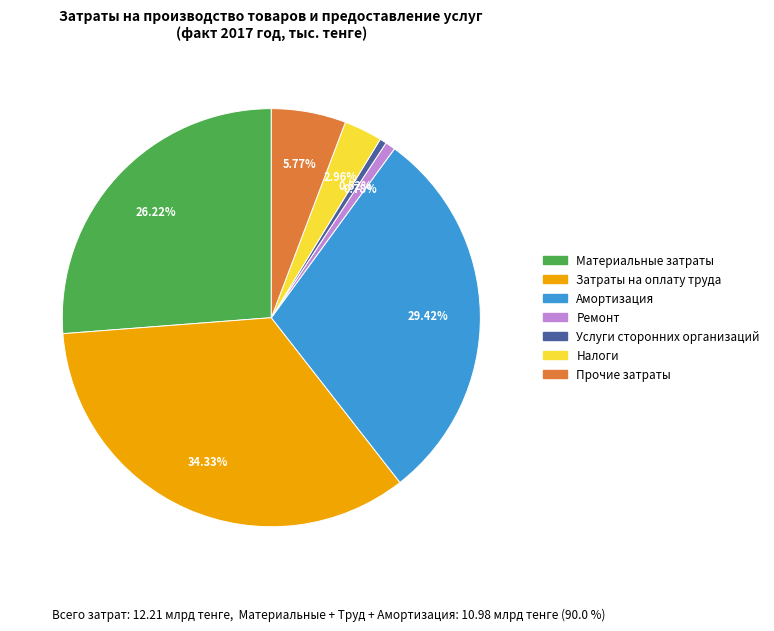

To the nearest percent, what is the combined percentage of Услуги сторонних организаций and Прочие затраты?

6%